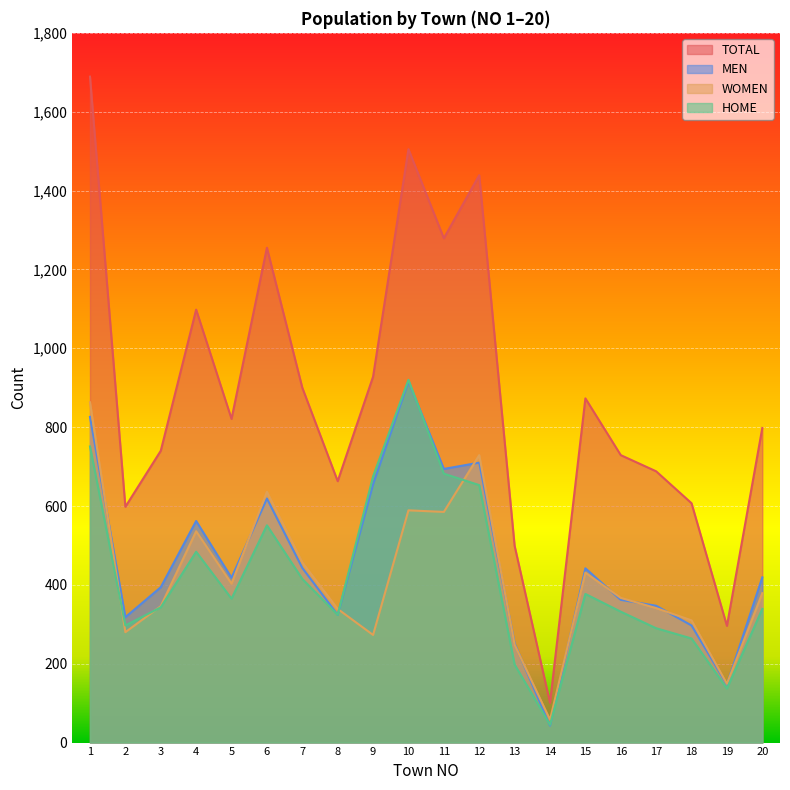

What is the highest value of the HOME series?

920